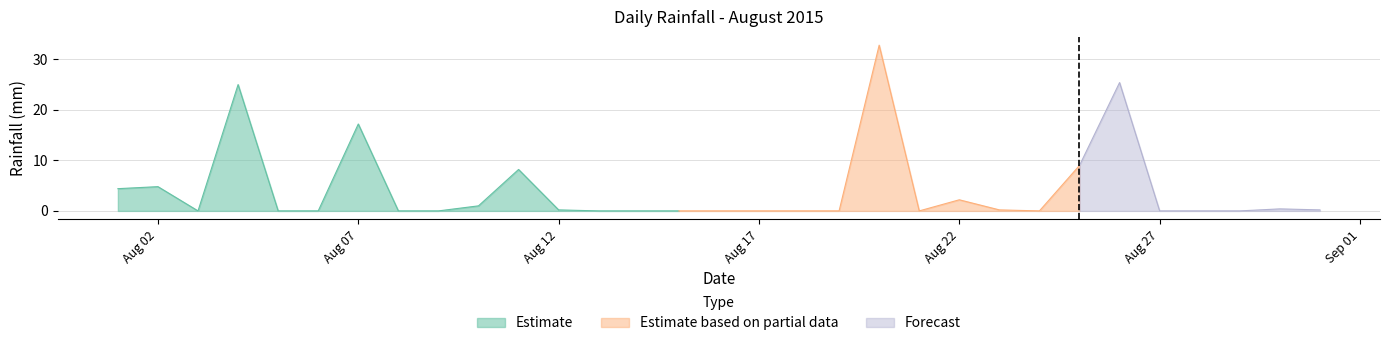

How many points are higher than both their immediate neighbors (excluding endpoints)?

8